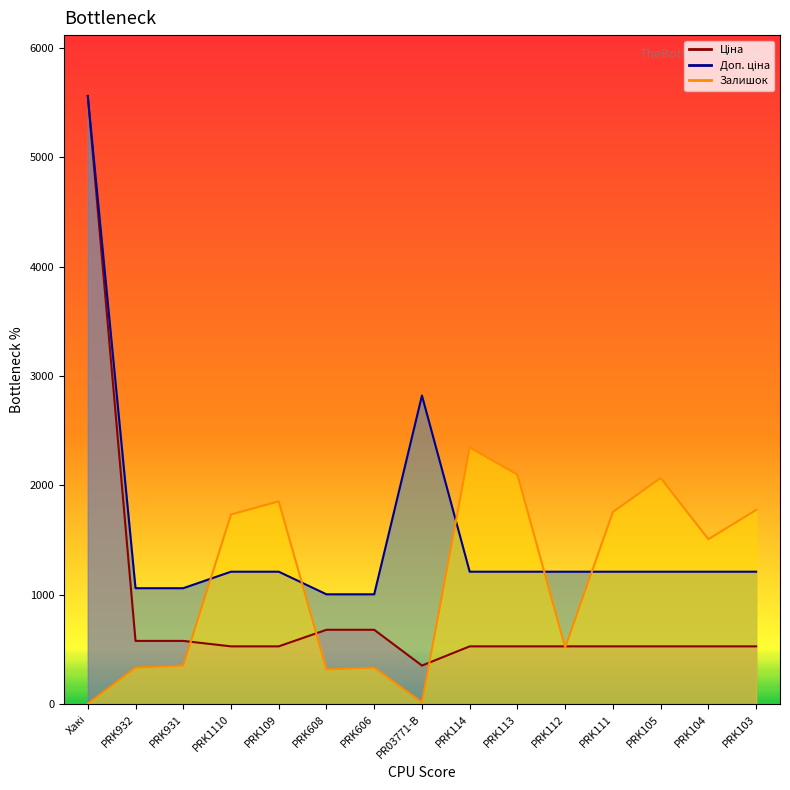

List the series in order of their peak value, highest first.

Ціна, Доп. ціна, Залишок